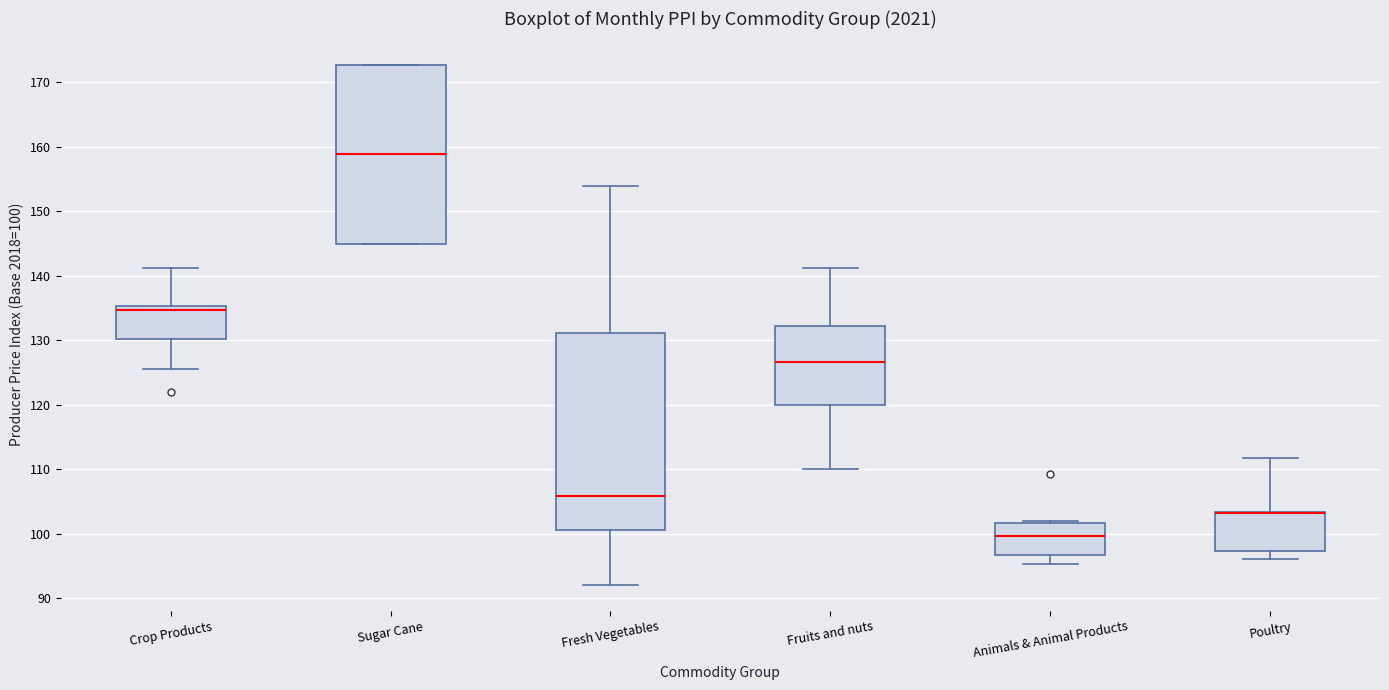

Reading left to right, transcribe this box plot: for each box, give where its median line is, the range the box spans, and where its two whiskers end, as read against the y-axis. The values are not printed on the chart, so give them approximately, as read against the axis.

Crop Products: median 135 (just below the box's upper edge), box 130 to 135, whiskers 126 to 141
Sugar Cane: median 159, box 145 to 173, whiskers 145 to 173
Fresh Vegetables: median 106, box 101 to 131, whiskers 92 to 154
Fruits and nuts: median 127, box 120 to 132, whiskers 110 to 141
Animals & Animal Products: median 100, box 97 to 102, whiskers 95 to 102 (just above the box's upper edge)
Poultry: median 103 (drawn on the box's upper edge), box 97 to 103, whiskers 96 to 112